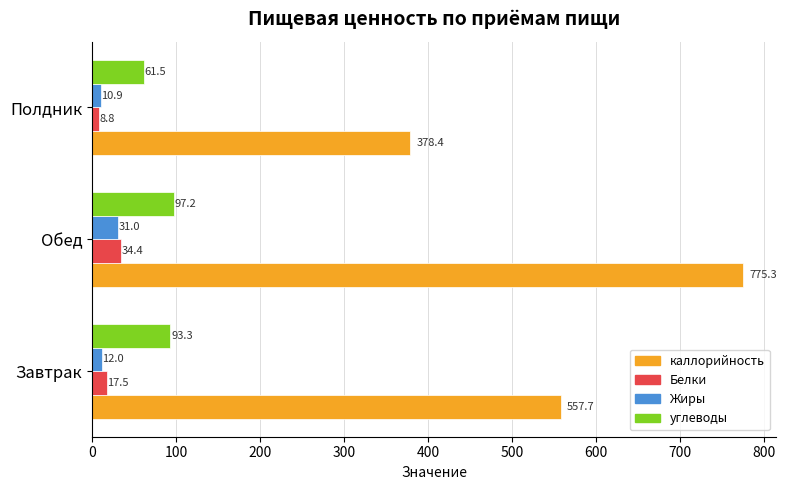

What is the difference between the maximum and minimum values in the каллорийность series?

396.9